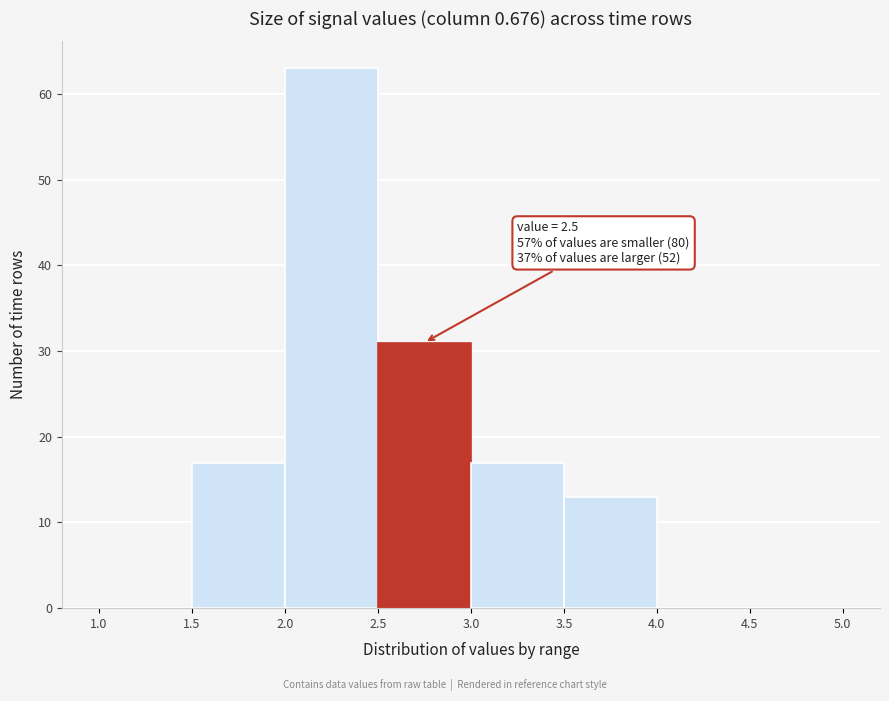

Over which range of the x-axis is the bar tallest?

2.0 to 2.5